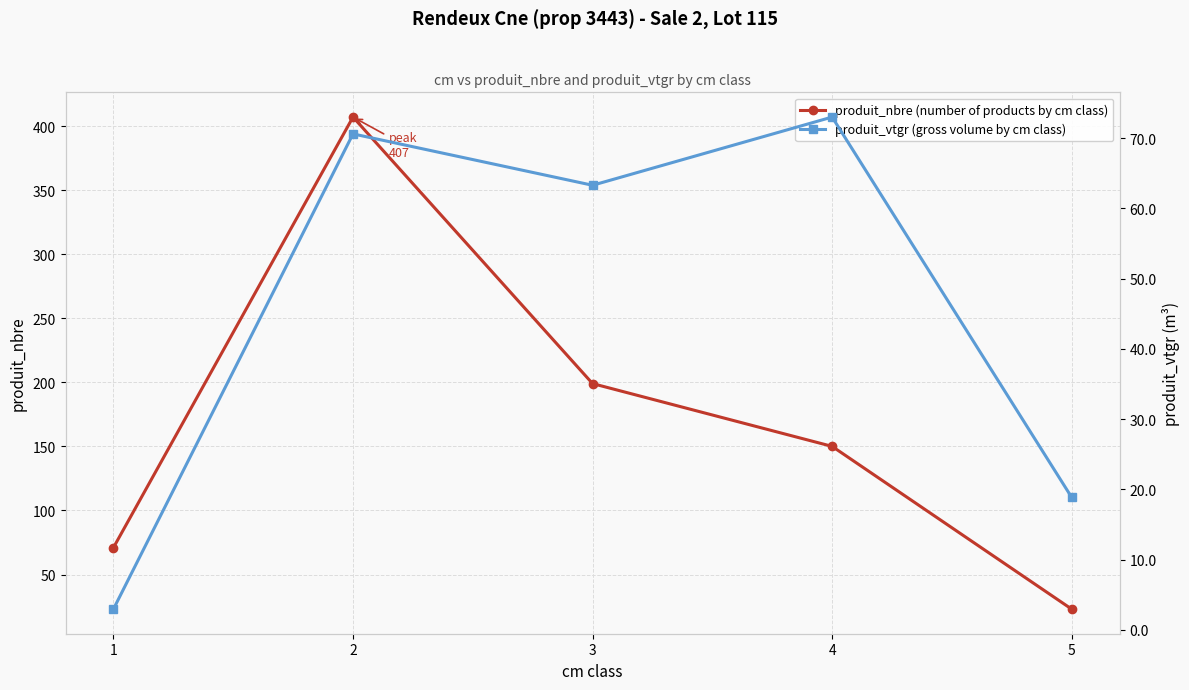

Reading right to left, extract all data points from this chart.

produit_nbre (number of products by cm class): 5=23.0	4=150.0	3=199.0	2=407.0	1=71.0
produit_vtgr (gross volume by cm class): 5=18.9	4=73.0	3=63.3	2=70.6	1=2.9